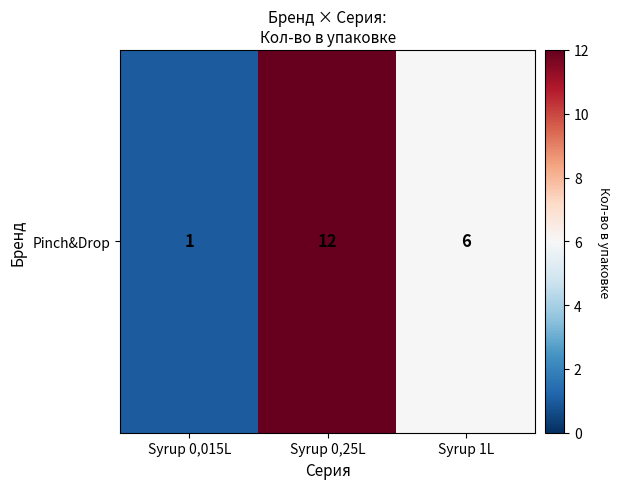

What is the approximate value at Syrup 0,25L, to the nearest 5?

10